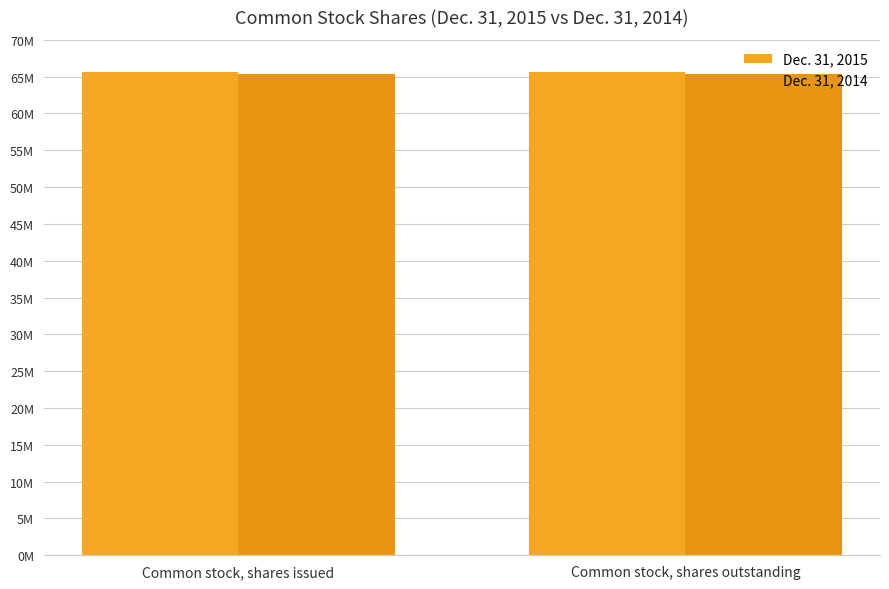

What is the minimum value shown in the chart?

65303205